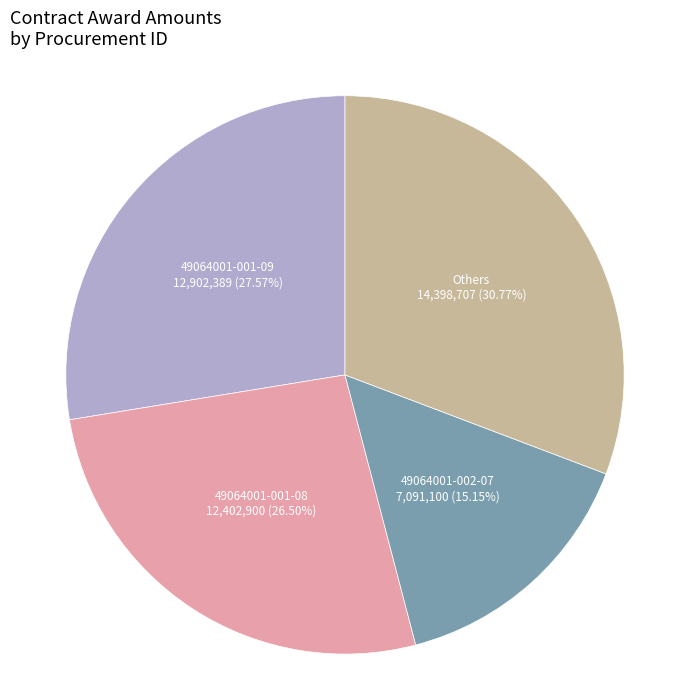

Which slice is the largest?

Others